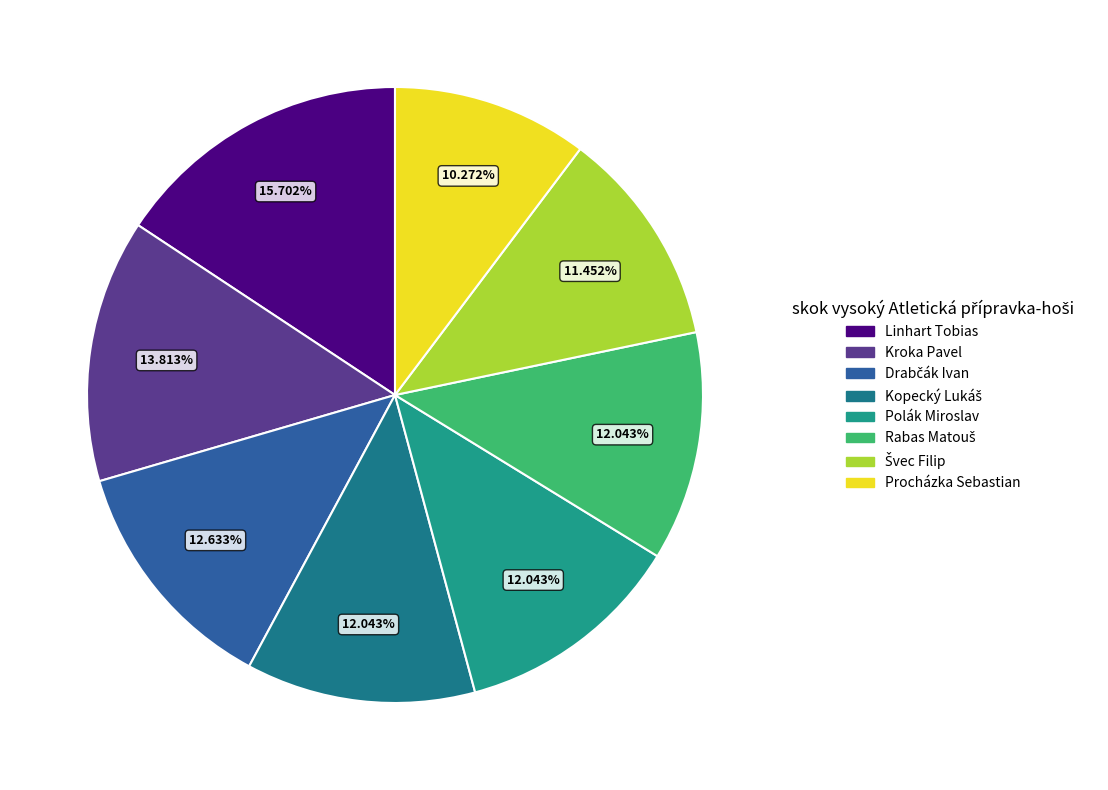

Rank the categories by value from highest to lowest.

Linhart Tobias, Kroka Pavel, Drabčák Ivan, Kopecký Lukáš, Polák Miroslav, Rabas Matouš, Švec Filip, Procházka Sebastian